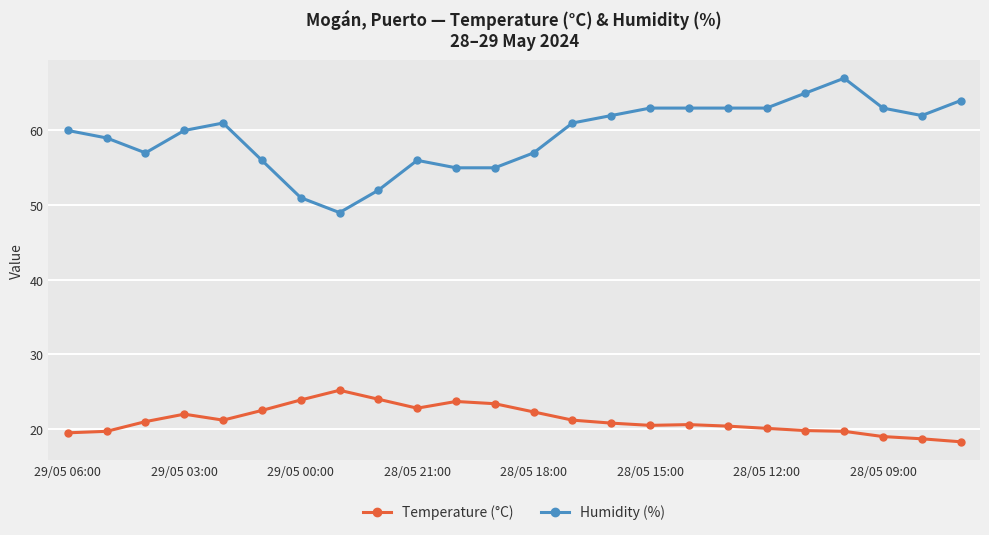

What is the maximum value for Temperature (°C)?

25.2